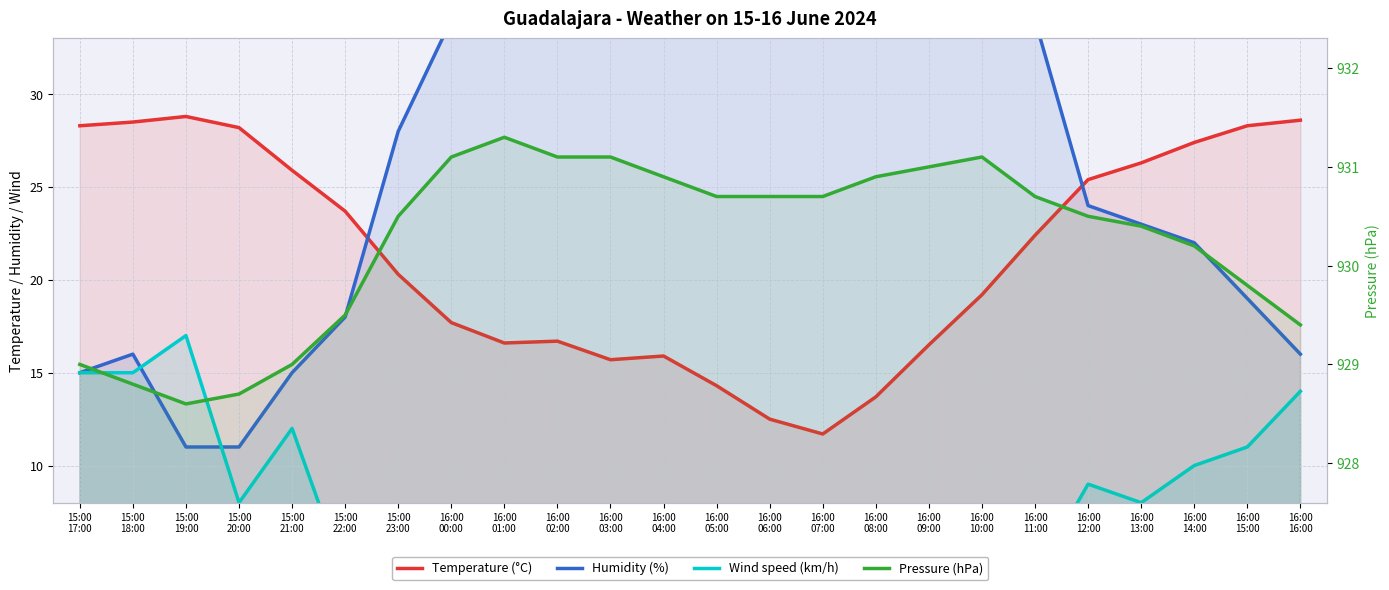

Reading right to left, what are all the values shown in this chart?

Temperature (°C): 28.6	28.3	27.4	26.3	25.4	22.4	19.2	16.5	13.7	11.7	12.5	14.3	15.9	15.7	16.7	16.6	17.7	20.3	23.7	25.9	28.2	28.8	28.5	28.3
Humidity (%): 16.0	19.0	22.0	23.0	24.0	34.0	40.0	47.0	53.0	59.0	55.0	47.0	40.0	42.0	39.0	37.0	34.0	28.0	18.0	15.0	11.0	11.0	16.0	15.0
Wind speed (km/h): 14.0	11.0	10.0	8.0	9.0	4.0	4.0	4.0	3.0	4.0	2.0	3.0	6.0	5.0	4.0	0.0	3.0	2.0	4.0	12.0	8.0	17.0	15.0	15.0
Pressure (hPa): 929.4	929.8	930.2	930.4	930.5	930.7	931.1	931.0	930.9	930.7	930.7	930.7	930.9	931.1	931.1	931.3	931.1	930.5	929.5	929.0	928.7	928.6	928.8	929.0